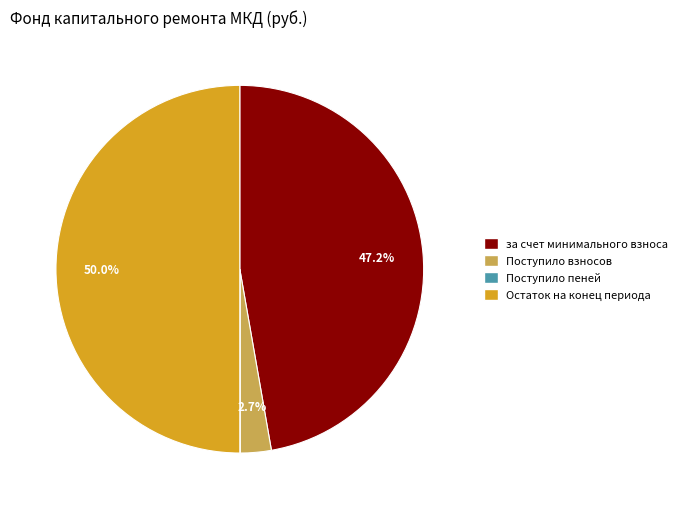

To the nearest percent, what percentage of the pie is Поступило взносов?

3%